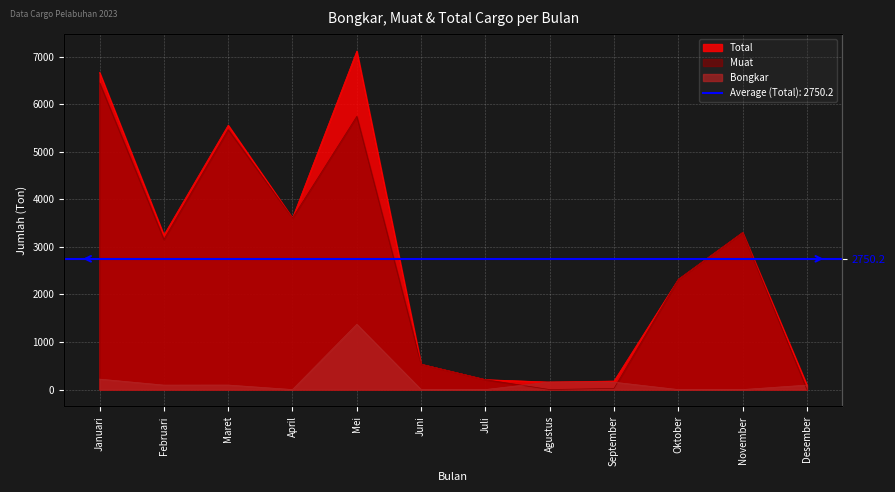

Between Juni and April, which is larger?

Juni